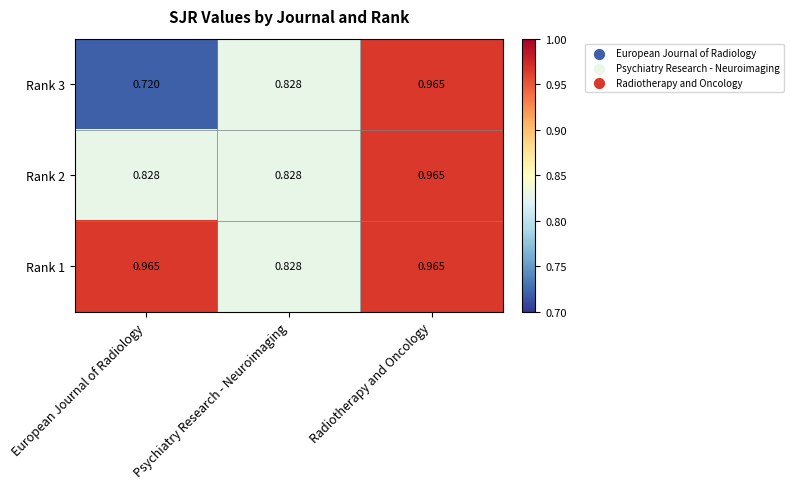

At which category does the chart reach its minimum across all series?

European Journal of Radiology